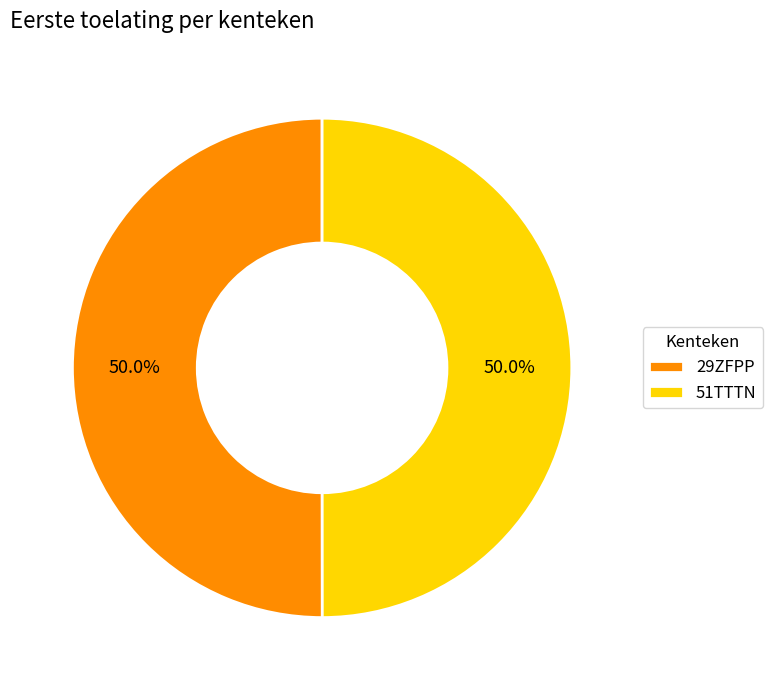

What percentage is the 51TTTN slice, to the nearest percent?

50%